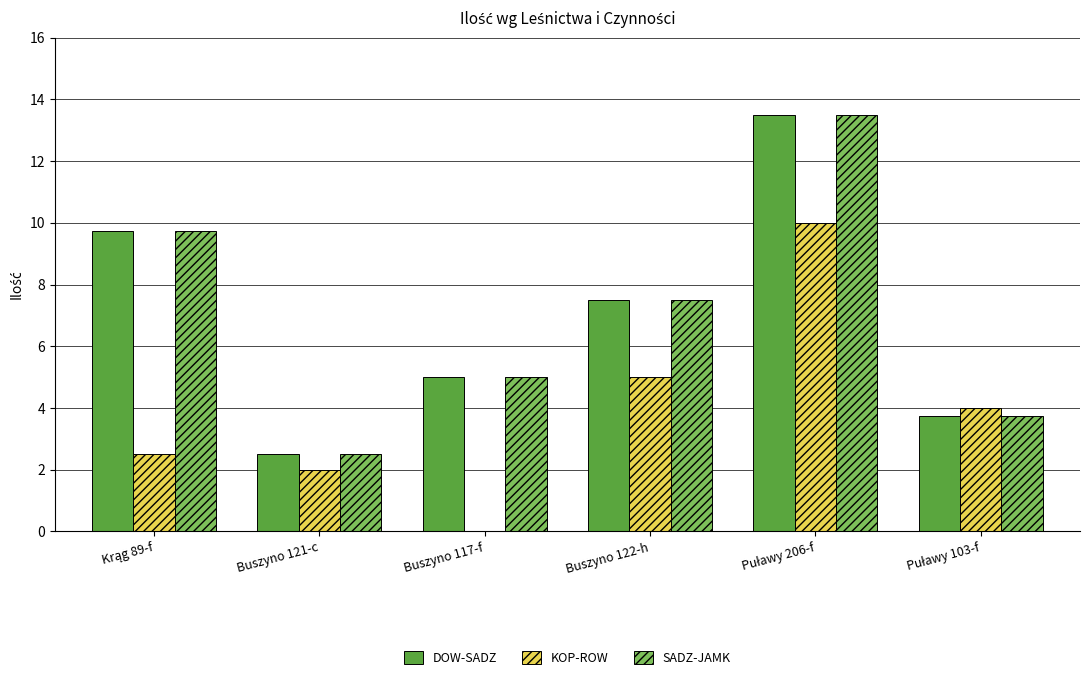

What is the sum of all SADZ-JAMK values?

42.0